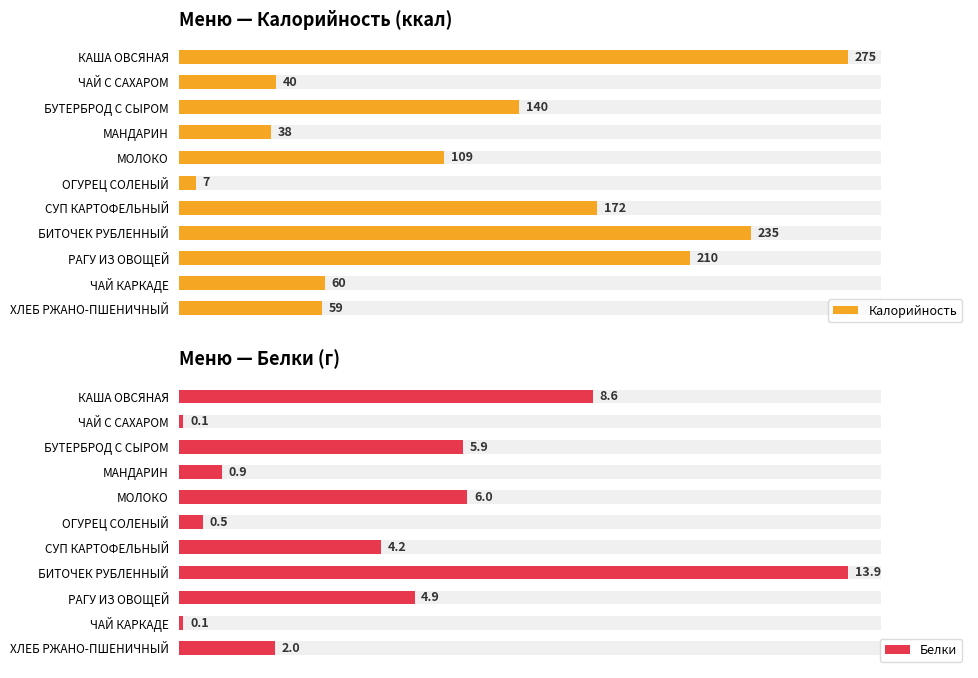

List the series in order of their overall mean, lowest first.

Белки, Калорийность